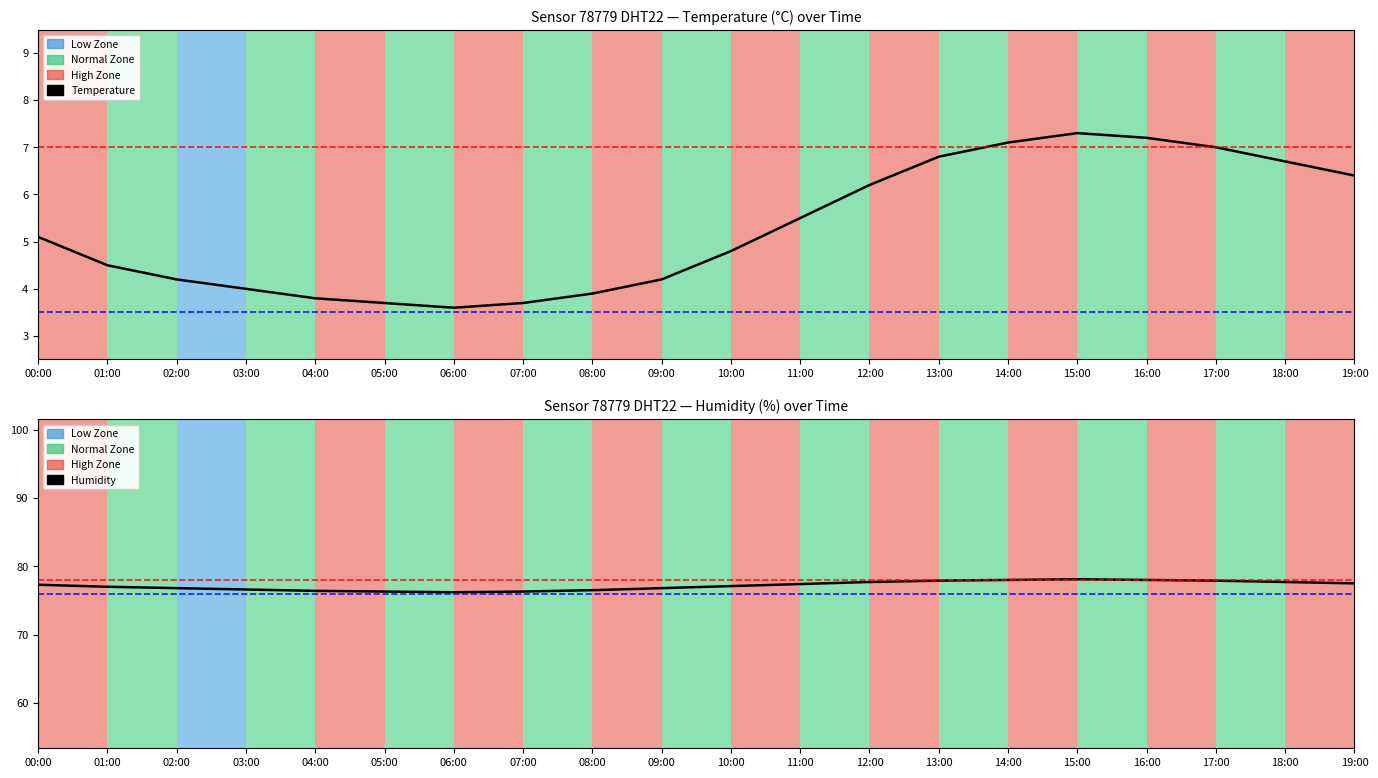

True or false: humidity has more than 0 points higher than both neighbors.

True